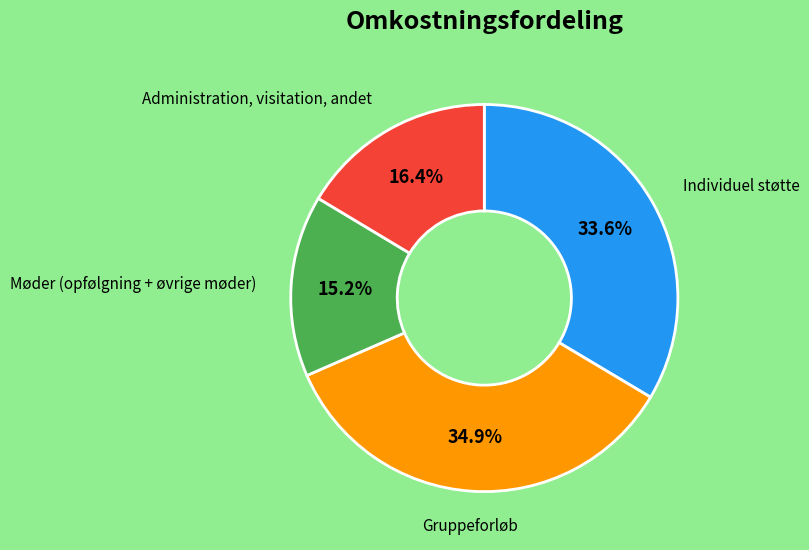

Is there a majority slice in this chart?

No